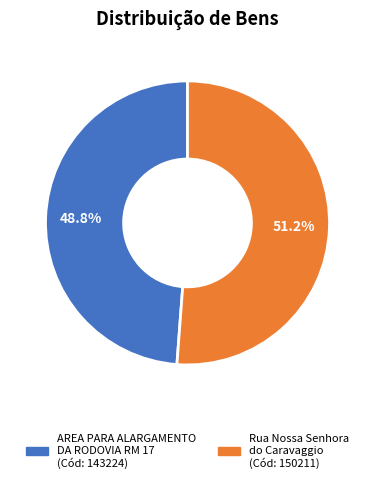

To the nearest percent, what portion does Rua Nossa Senhora do Caravaggio represent?

51%